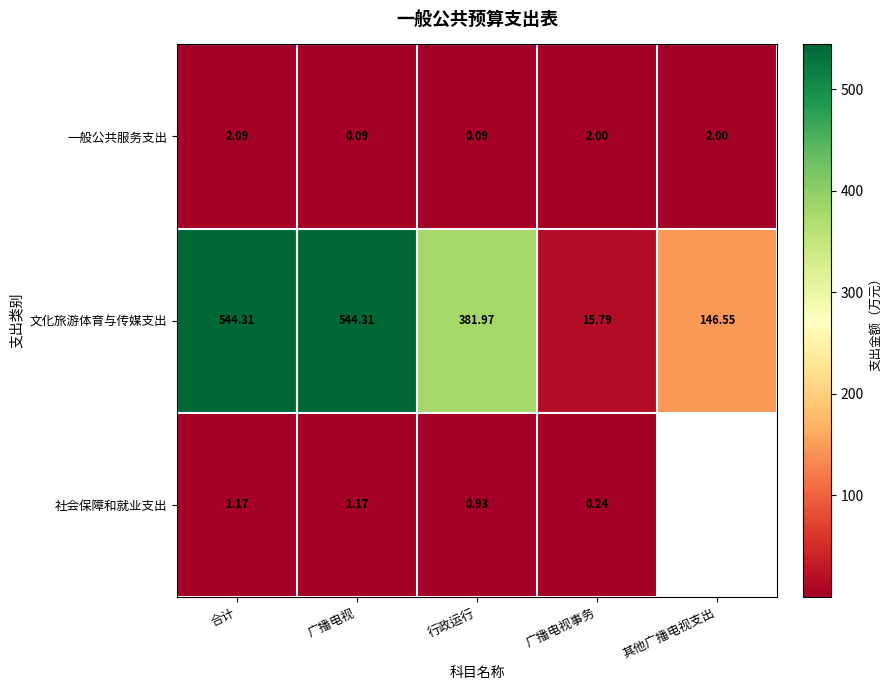

What is the difference between the 文化旅游体育与传媒支出 values at 广播电视事务 and 行政运行?

366.2